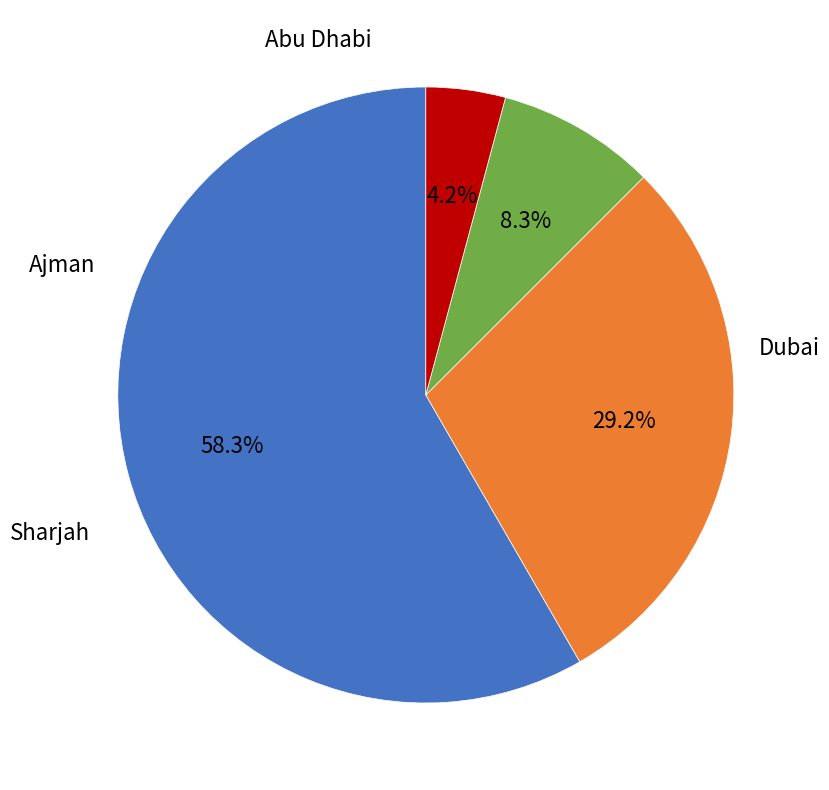

Does any single category account for the majority?

Yes